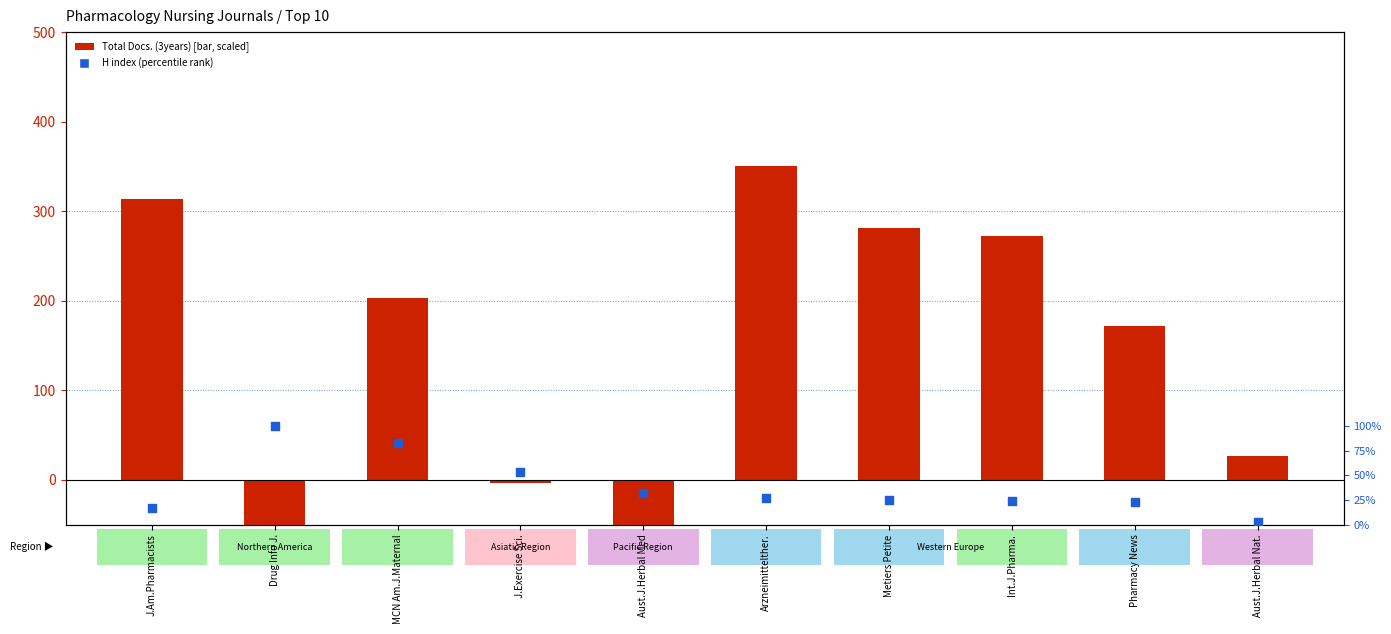

Which series has the largest total across all categories?

Total Docs. (3years) [scaled]